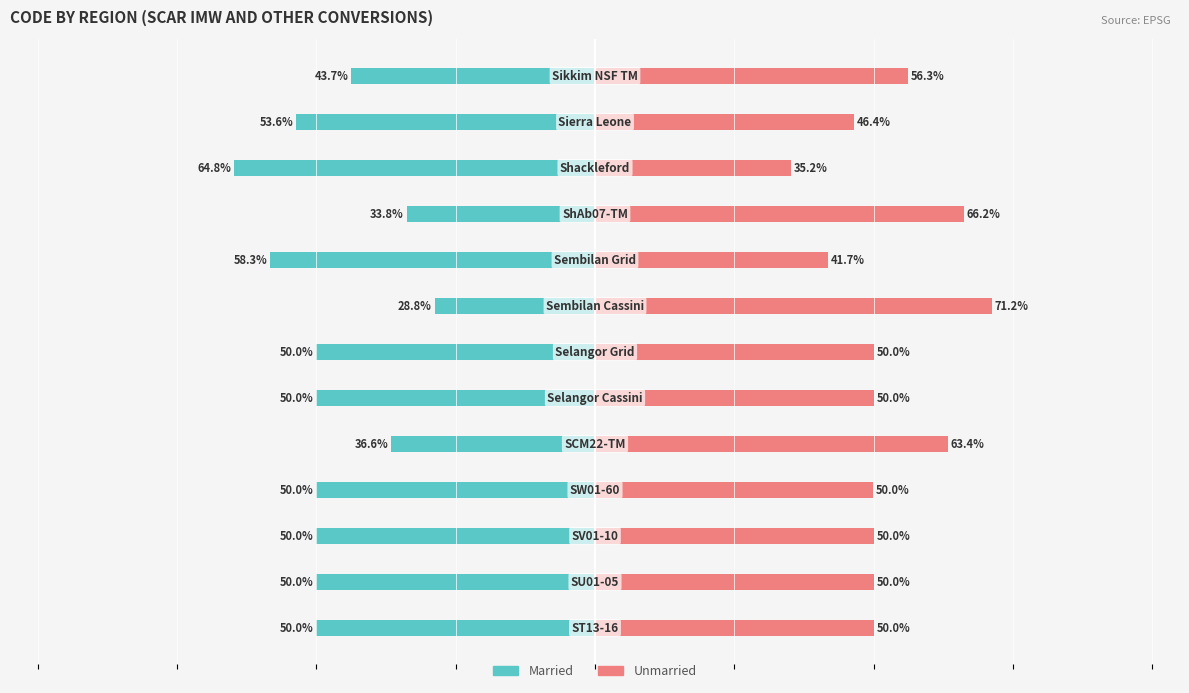

Rank the series at 12 from lowest to highest value.

Married, Unmarried